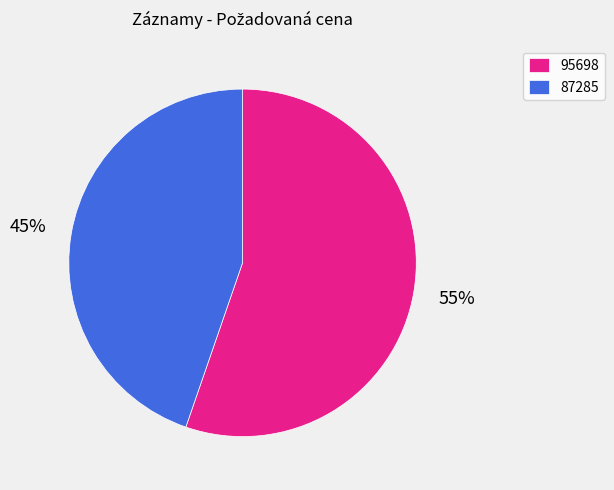

Rank the categories by value from highest to lowest.

95698, 87285